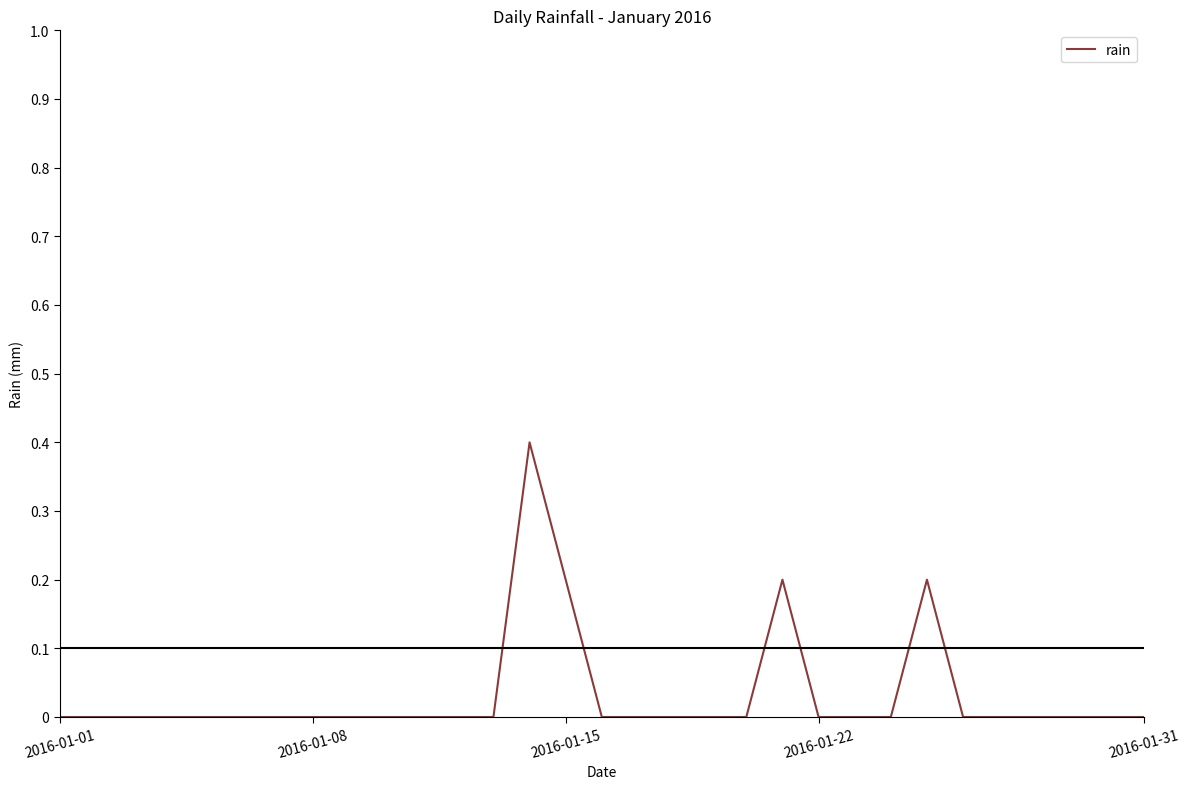

What is the difference between the maximum and minimum values?

0.4